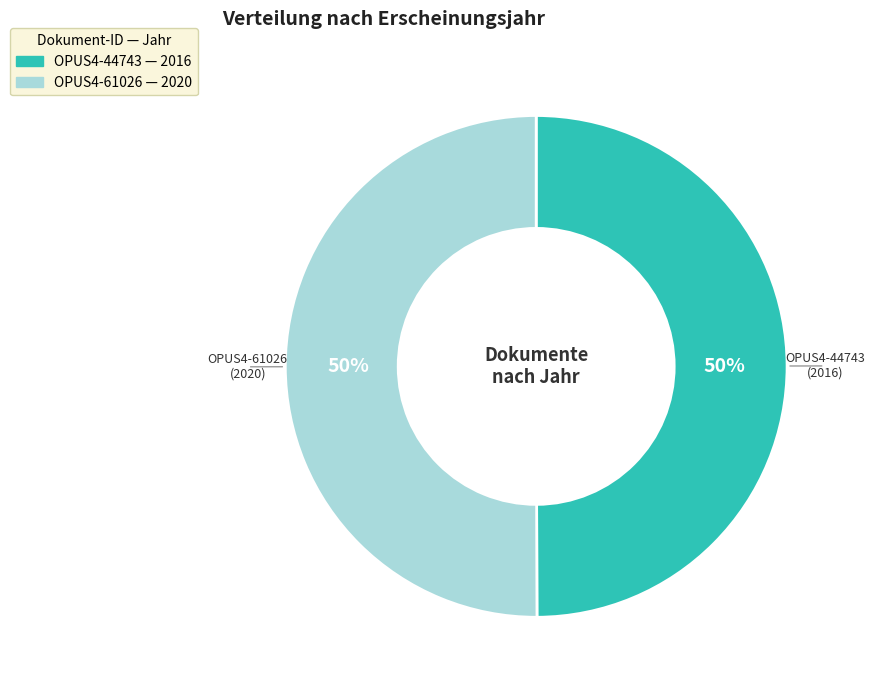

To the nearest percent, what percentage of the pie is OPUS4-44743?

50%